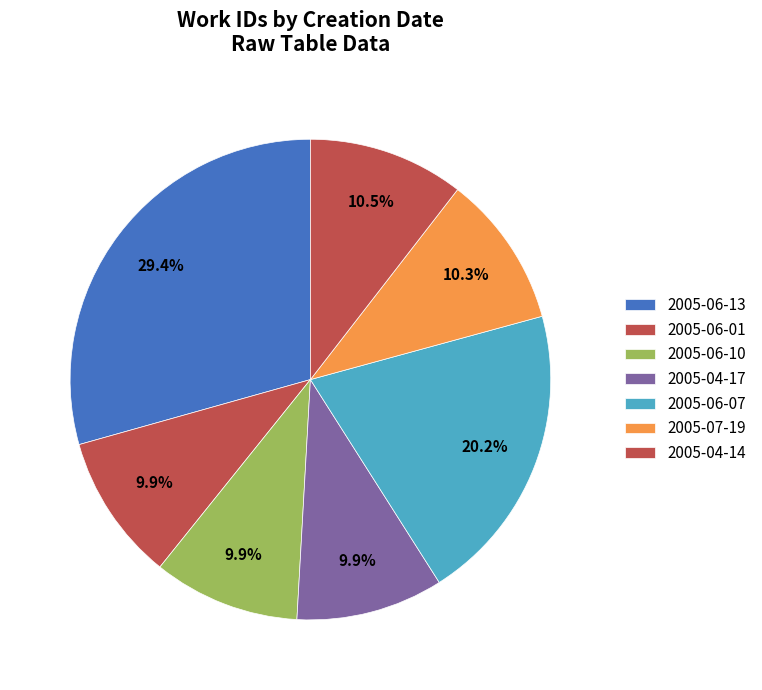

Is there any slice that represents more than half of the pie?

No